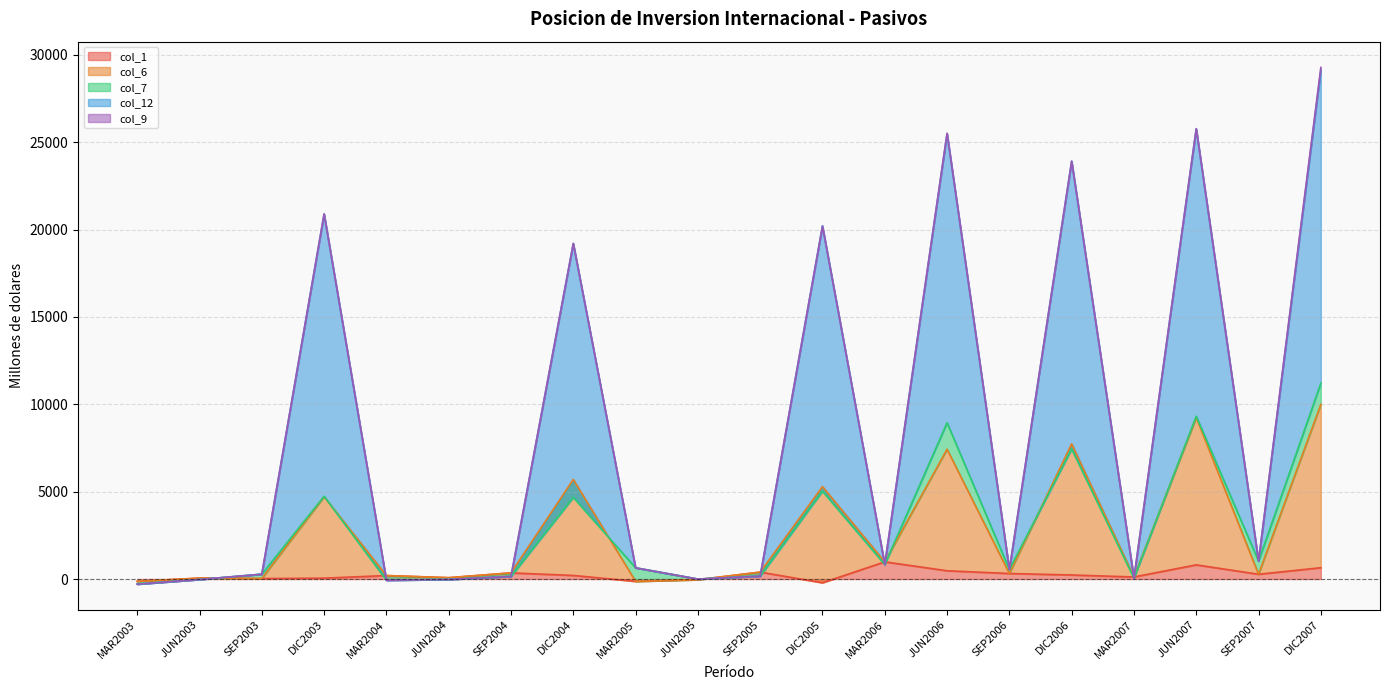

Is it true that col_6 equals 5868.4 at DIC2007?

False